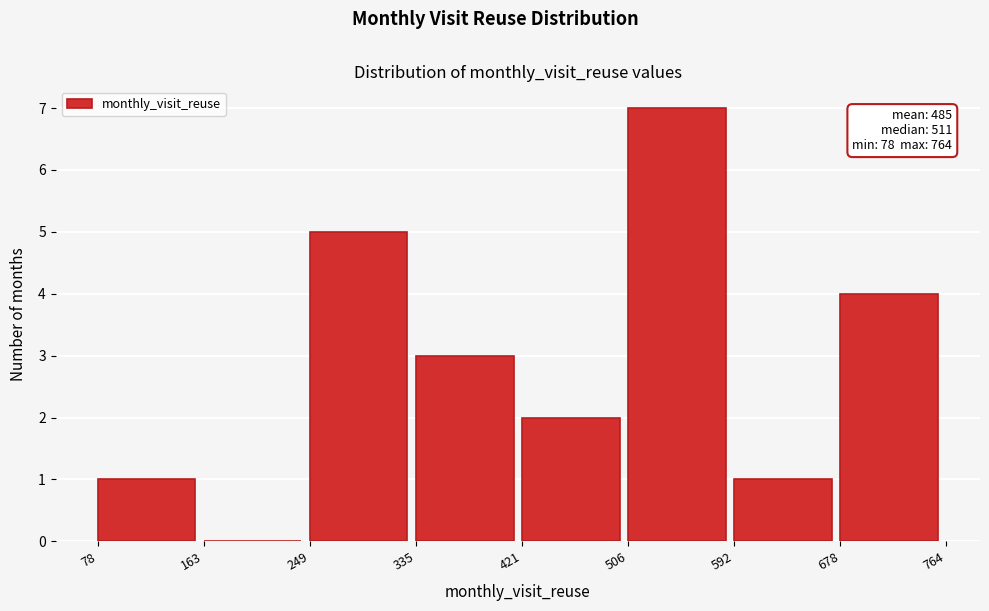

Over which range of the x-axis is the bar tallest?

506 to 592